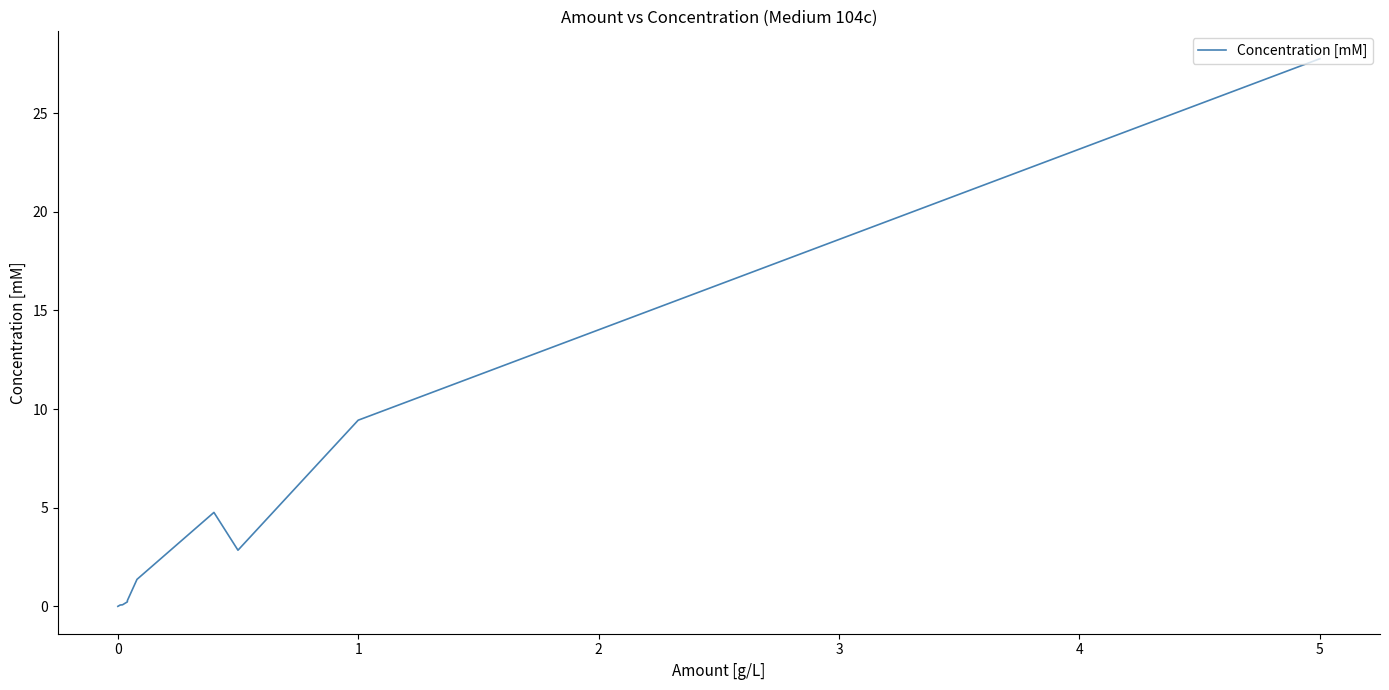

What position from the right is 1?

9